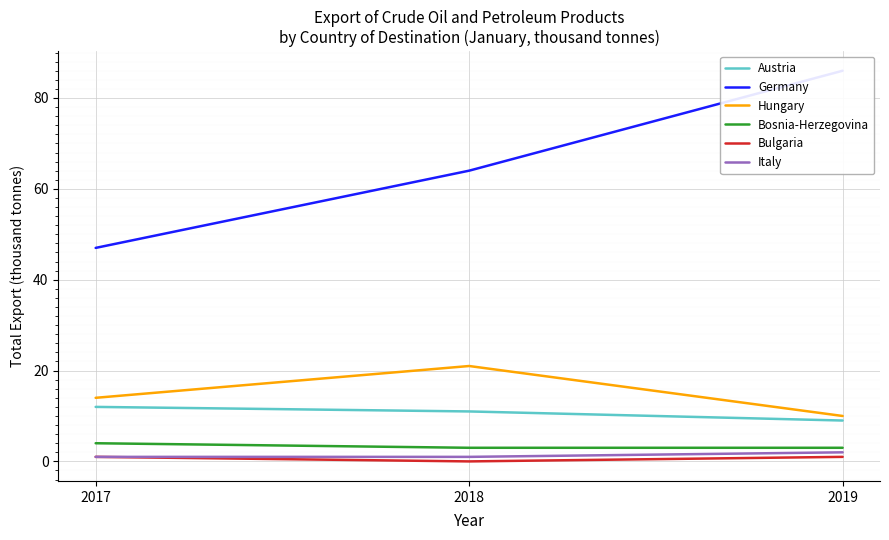

Which has a higher value, 2017 or 2019?

2017